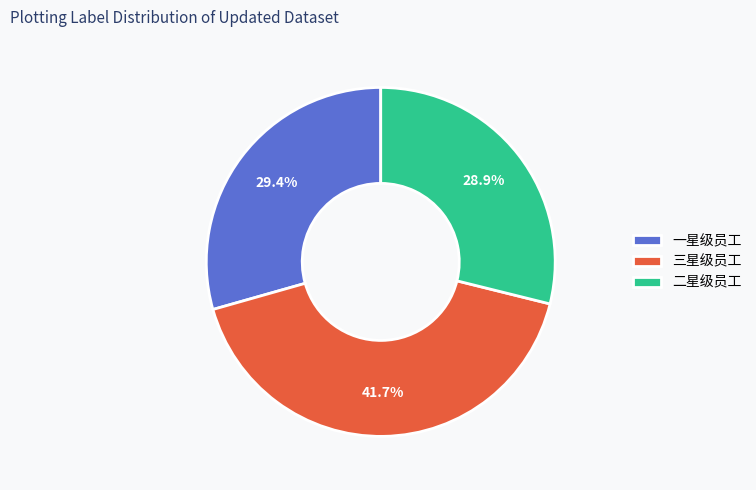

To the nearest percent, what is the difference between the 三星级员工 and 二星级员工 slice percentages?

13%